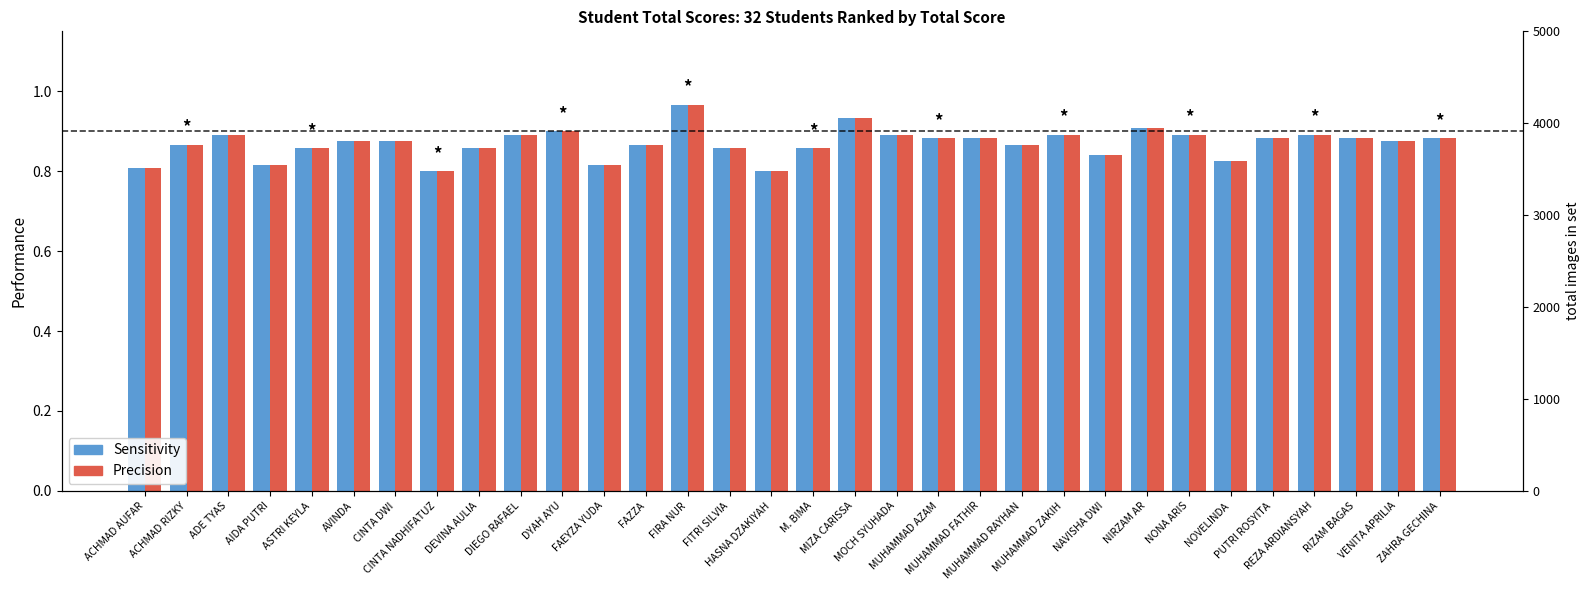

What is the label of the 6th bar from the right?

NOVELINDA